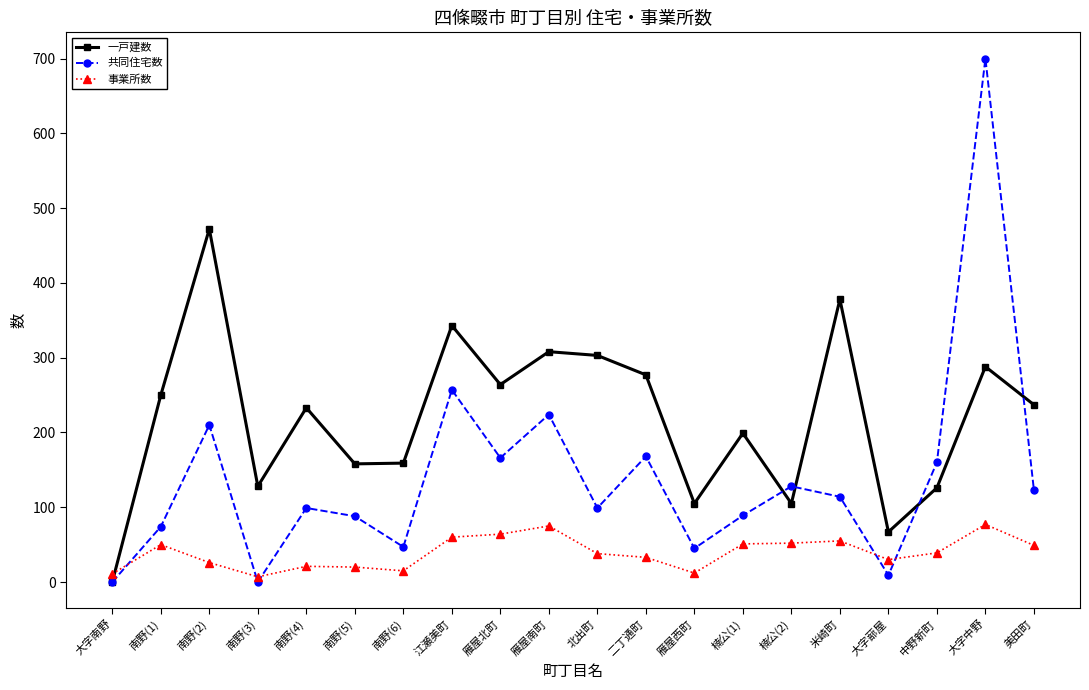

Count the number of categories in the chart.

20